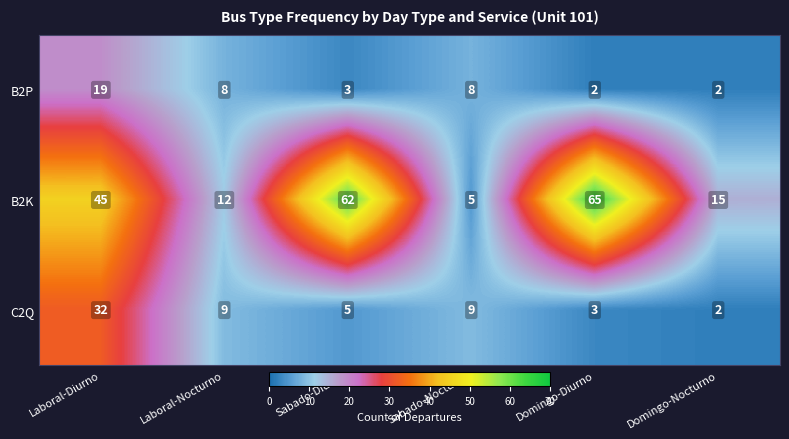

At which category is the sum across all series the highest?

Laboral-Diurno